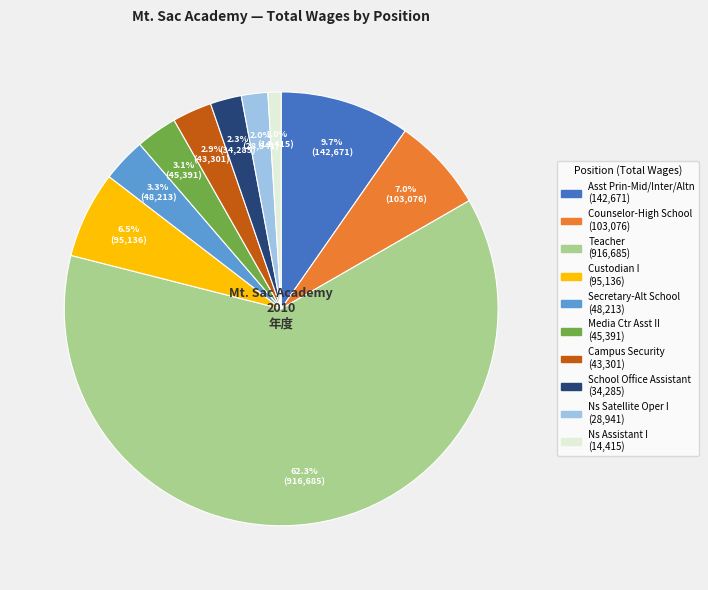

Which slice is the smallest?

Ns Assistant I